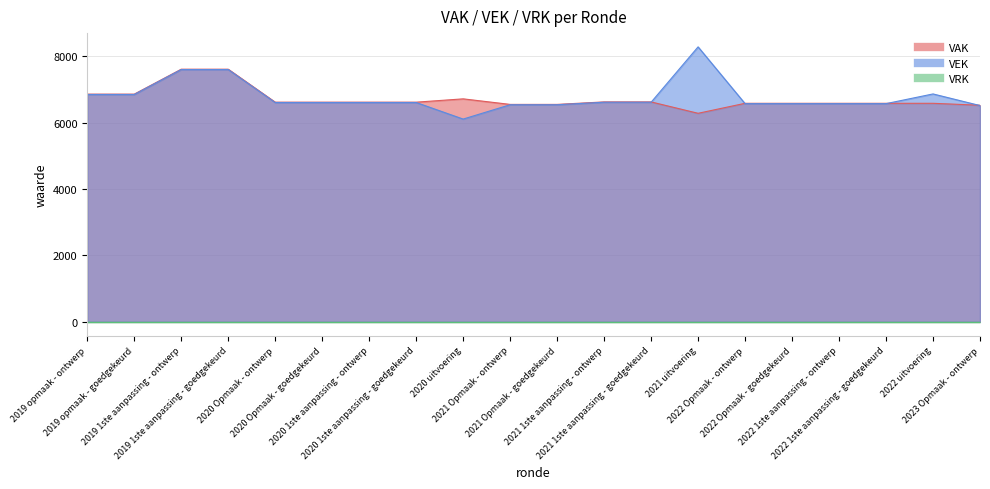

True or false: VAK and VEK intersect in this chart.

True